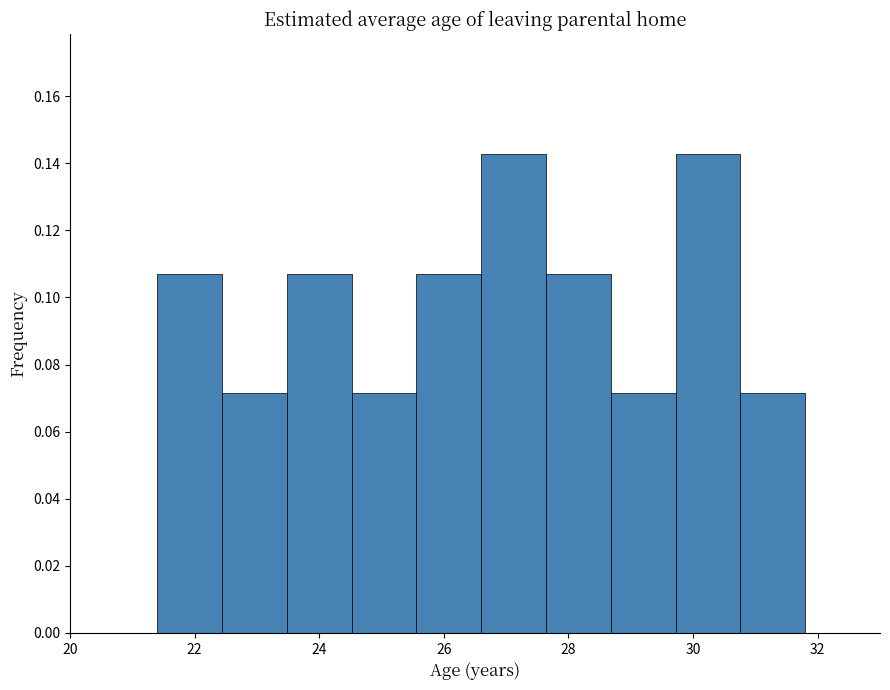

Reading left to right, list every bar in this chart as the range it spans on the x-axis followed by its height. Neither the bar edges nor the heights are printed on the chart, so give them approximately, as read against the axes.

21.40 to 22.44: 0.108
22.44 to 23.48: 0.072
23.48 to 24.52: 0.108
24.52 to 25.56: 0.072
25.56 to 26.60: 0.108
26.60 to 27.64: 0.142
27.64 to 28.68: 0.108
28.68 to 29.72: 0.072
29.72 to 30.76: 0.142
30.76 to 31.80: 0.072